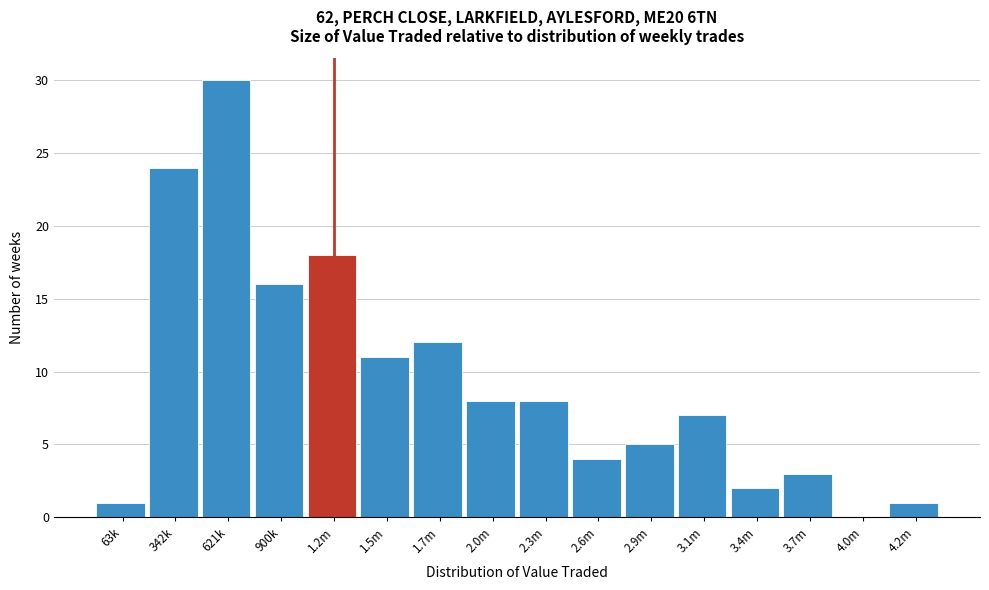

Reading left to right, extract all data points from this chart.

63k=1	342k=24	621k=30	900k=16	1.2m=18	1.5m=11	1.7m=12	2.0m=8	2.3m=8	2.6m=4	2.9m=5	3.1m=7	3.4m=2	3.7m=3	4.0m=0	4.2m=1